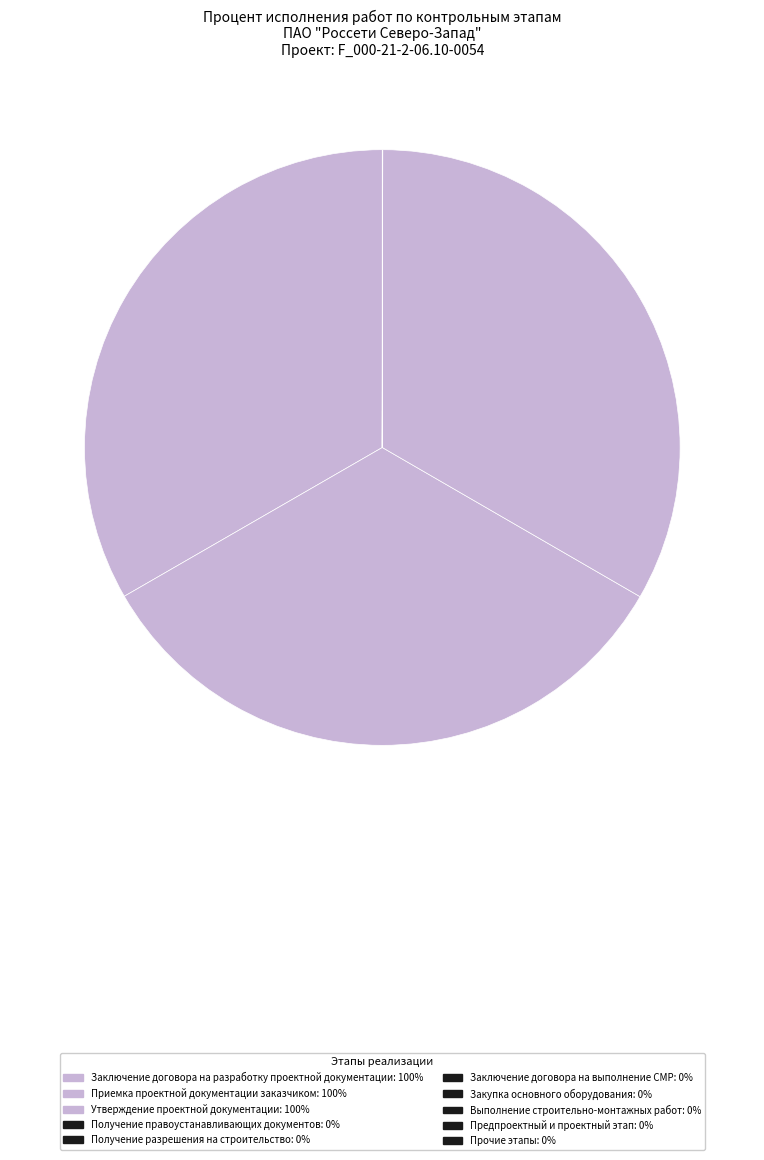

Which category has the smallest portion of the pie?

Получение правоустанавливающих документов